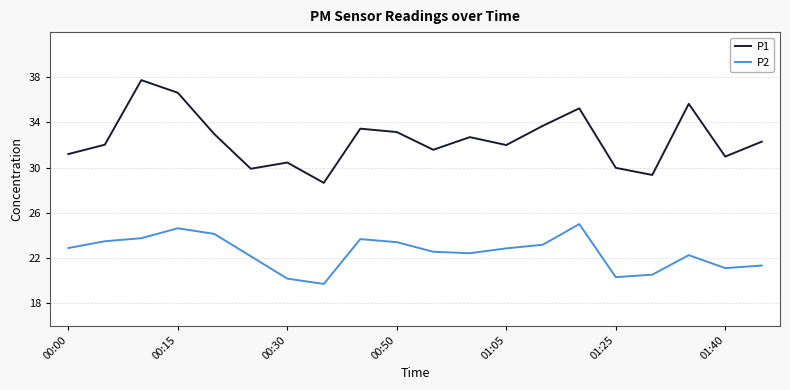

Which series has the largest range (max minus min)?

P1